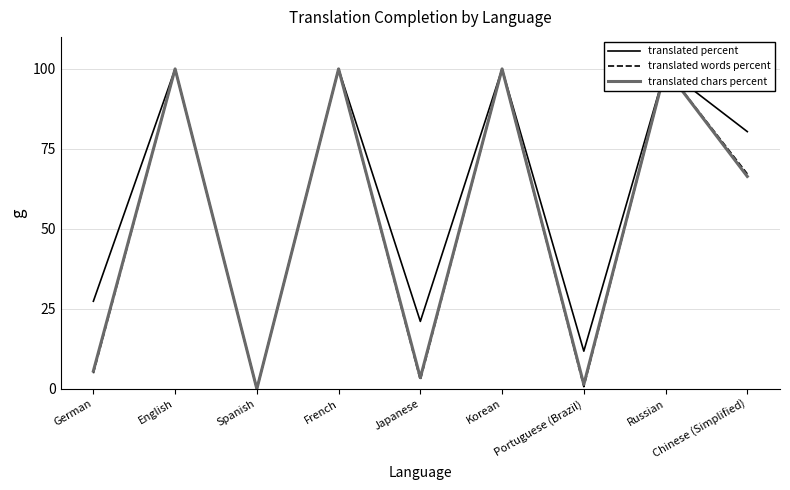

At which label does translated words percent reach its peak?

English